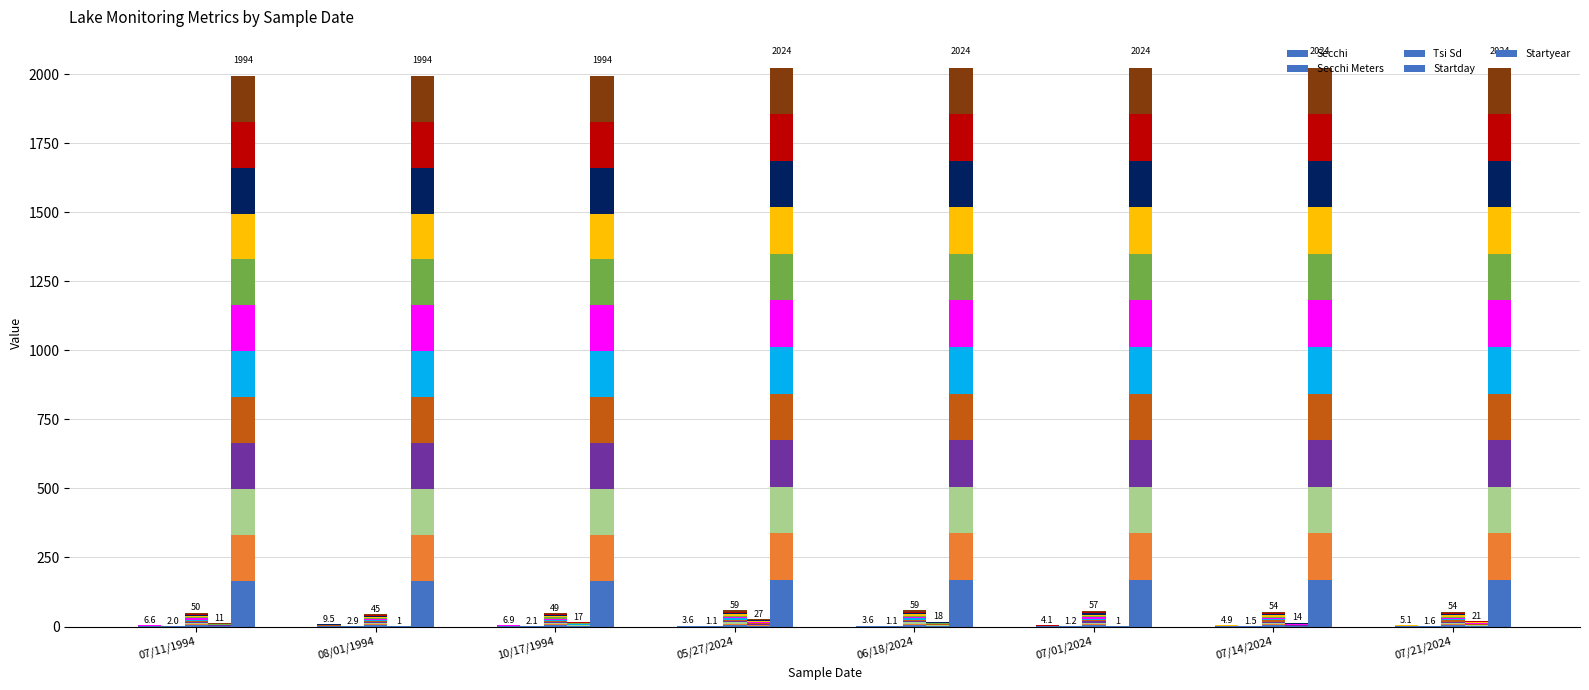

Where is Tsi Sd nearest to the value 4?

10/17/1994